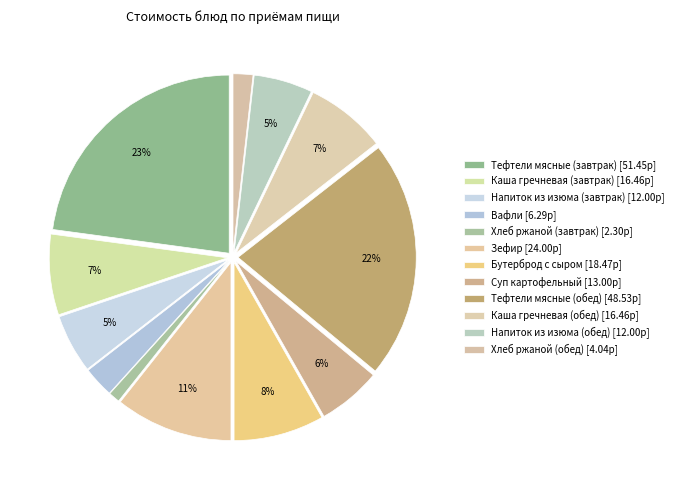

To the nearest percent, what is the combined percentage of Суп картофельный and Хлеб ржаной (завтрак)?

7%